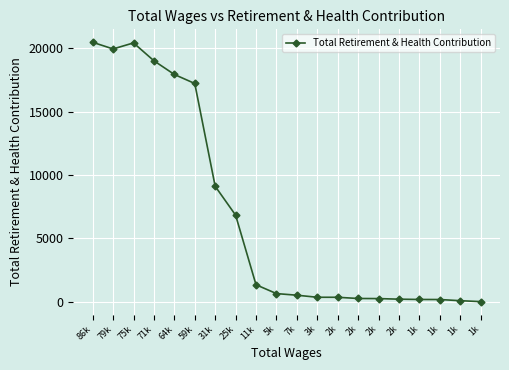

Is it true that the value at 79k is 19937?

True